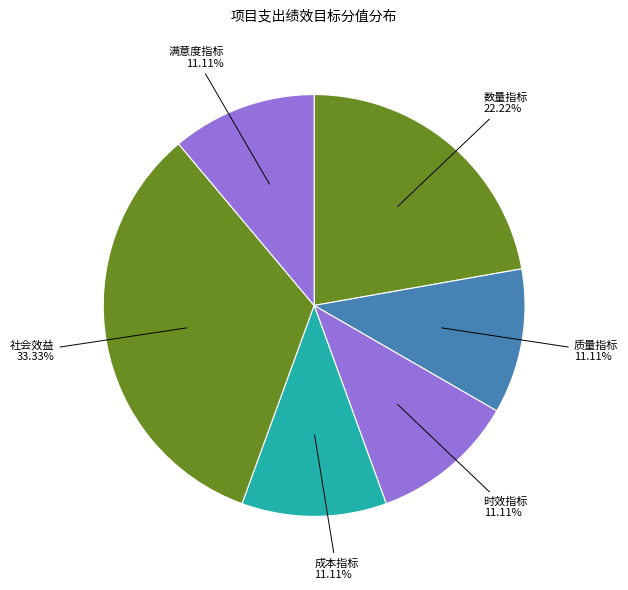

How many segments does this pie chart have?

6